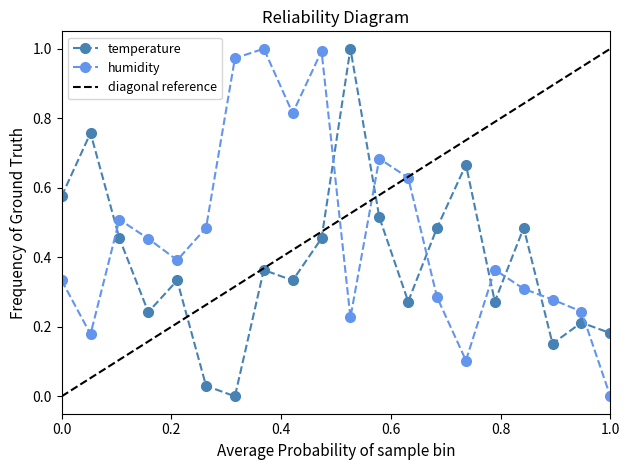

What is the highest value of the humidity series?

1.0